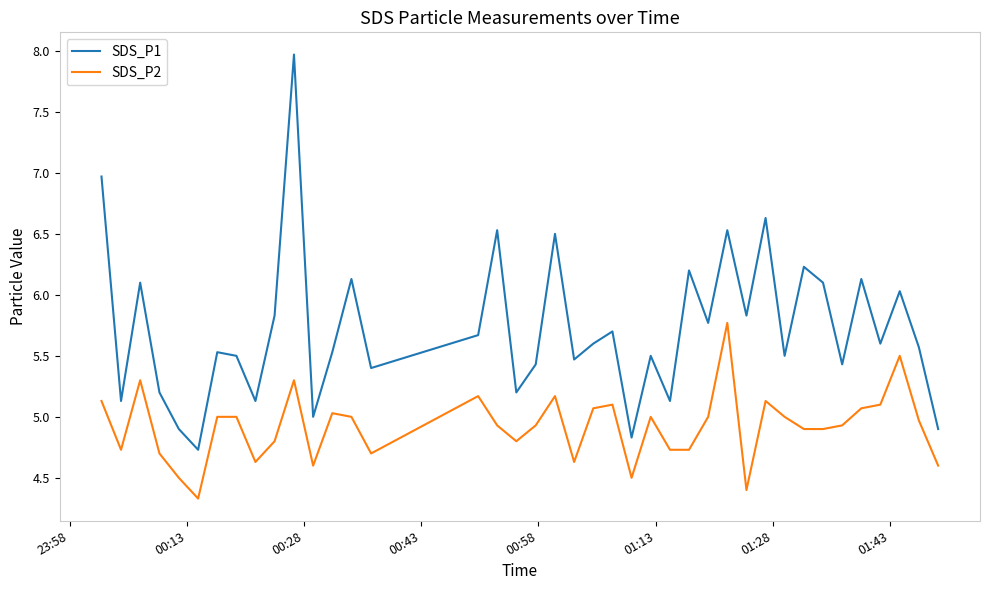

How many interior local peaks does the SDS_P1 series have?

14